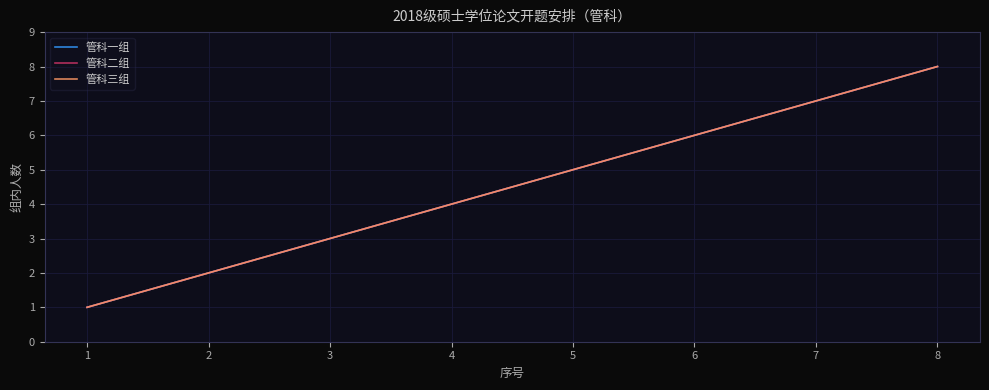

Reading right to left, what are all the values shown in this chart?

管科一组: 8=8	7=7	6=6	5=5	4=4	3=3	2=2	1=1
管科二组: 8=8	7=7	6=6	5=5	4=4	3=3	2=2	1=1
管科三组: 8=8	7=7	6=6	5=5	4=4	3=3	2=2	1=1